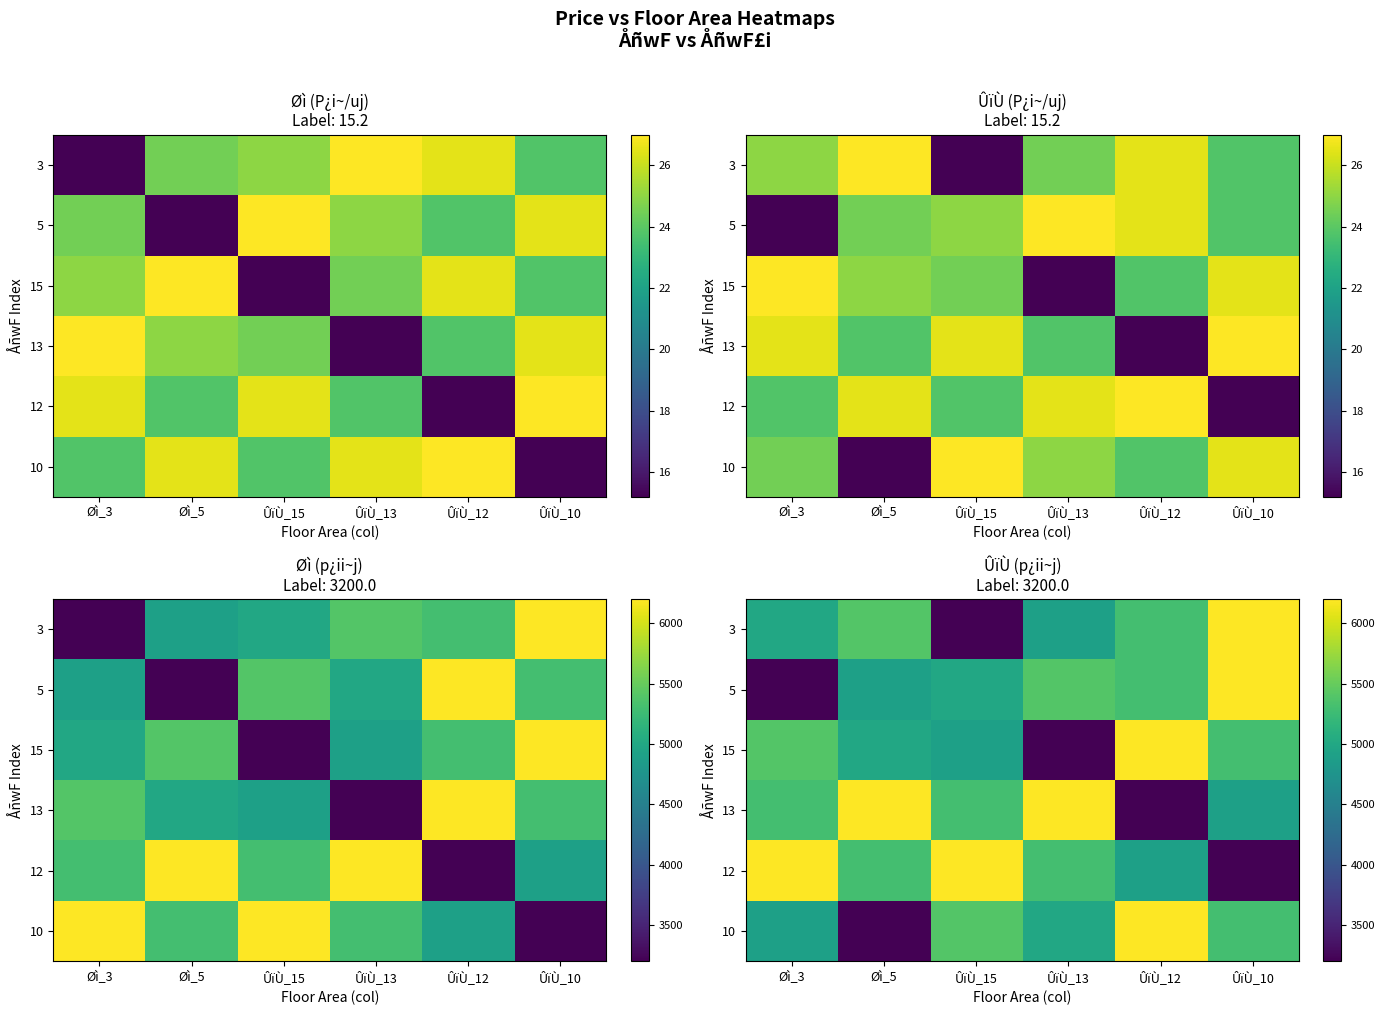

The value of 10 at Øì_5 is 3200. True or false?

True